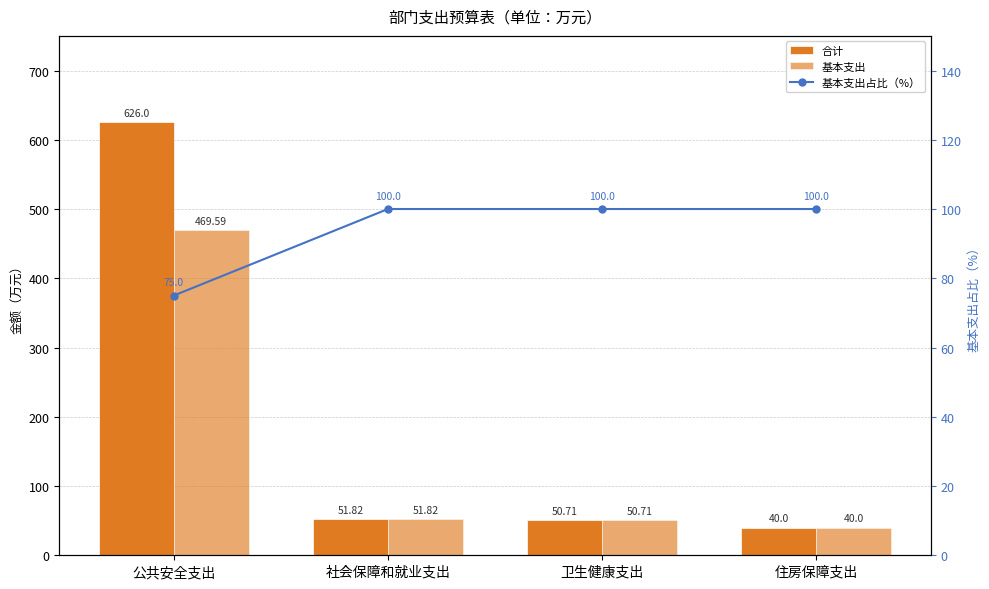

What are all the series names shown in the legend?

合计, 基本支出, 基本支出占比（%）